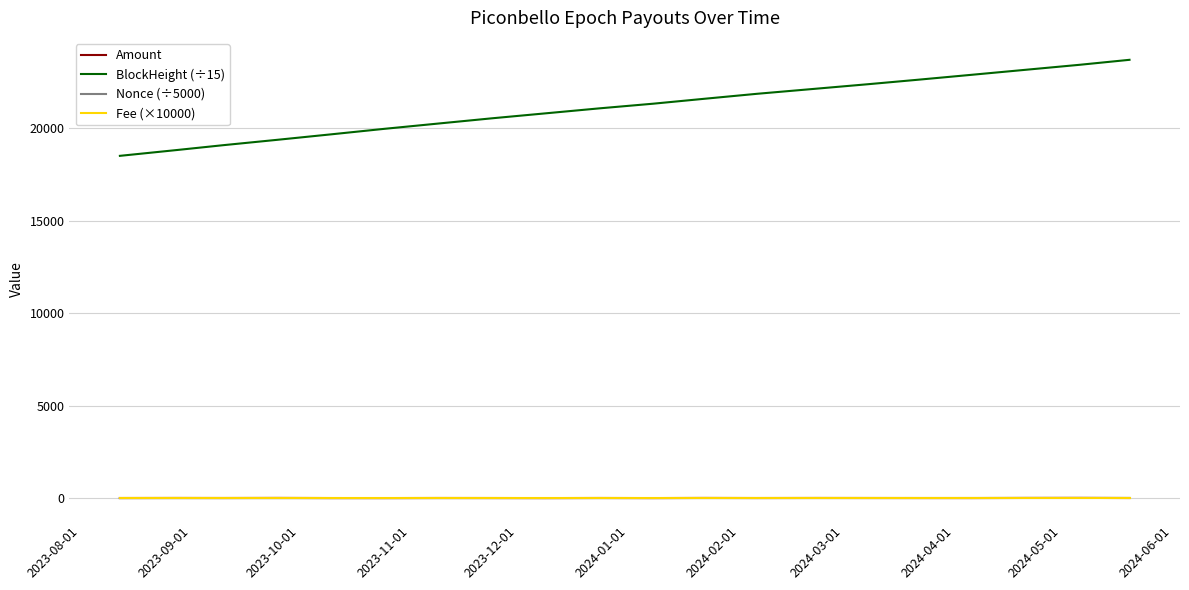

How many lines are shown in the chart?

4